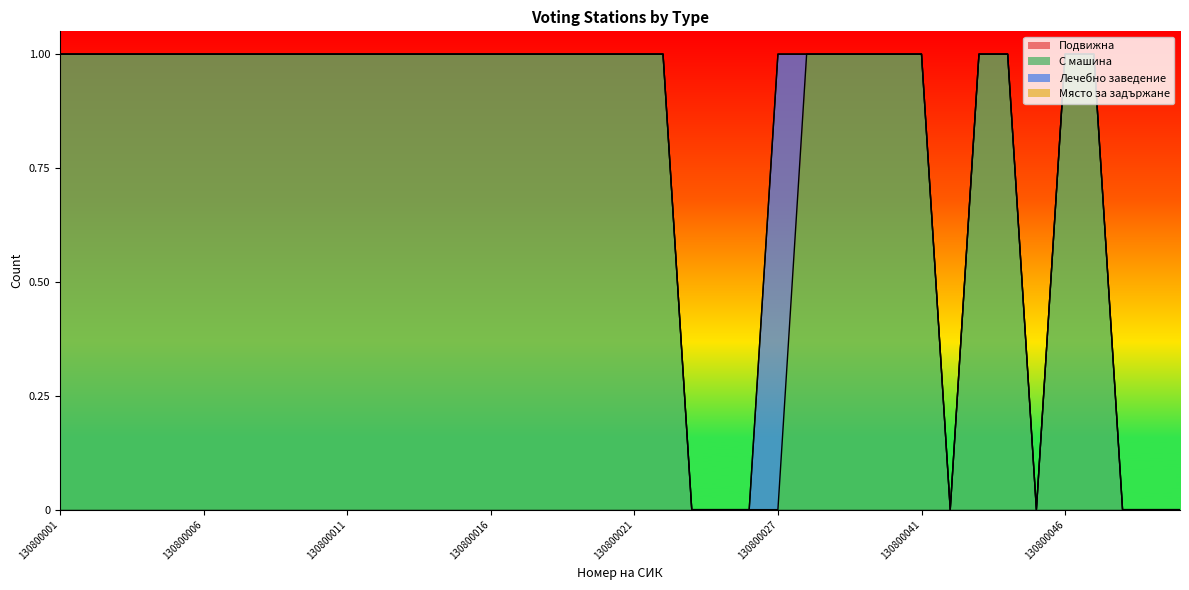

Reading right to left, transcribe all the data shown in this chart.

Подвижна: 0	0	0	0	0	0	0	0	0	0	0	0	0	0	0	0	0	0	0	0	0	0	0	0	0	0	0	0	0	0	0	0	0	0	0	0	0	0	0	0
С машина: 0	0	0	1	1	0	1	1	0	1	1	1	1	1	0	0	0	0	1	1	1	1	1	1	1	1	1	1	1	1	1	1	1	1	1	1	1	1	1	1
Лечебно заведение: 0	0	0	0	0	0	0	0	0	0	0	0	0	0	1	0	0	0	0	0	0	0	0	0	0	0	0	0	0	0	0	0	0	0	0	0	0	0	0	0
Място за задържане: 0	0	0	0	0	0	0	0	0	0	0	0	0	0	0	0	0	0	0	0	0	0	0	0	0	0	0	0	0	0	0	0	0	0	0	0	0	0	0	0